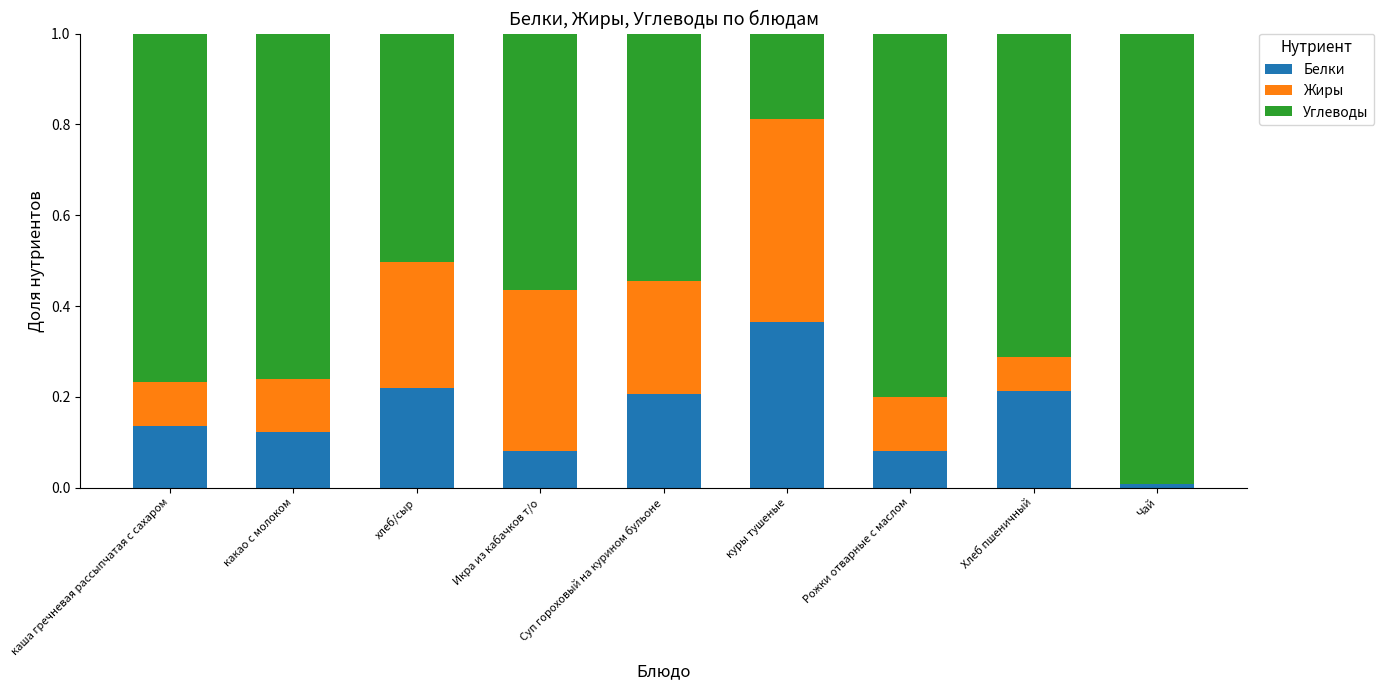

Is it true that Белки equals 0.1 at Суп гороховый на курином бульоне?

False